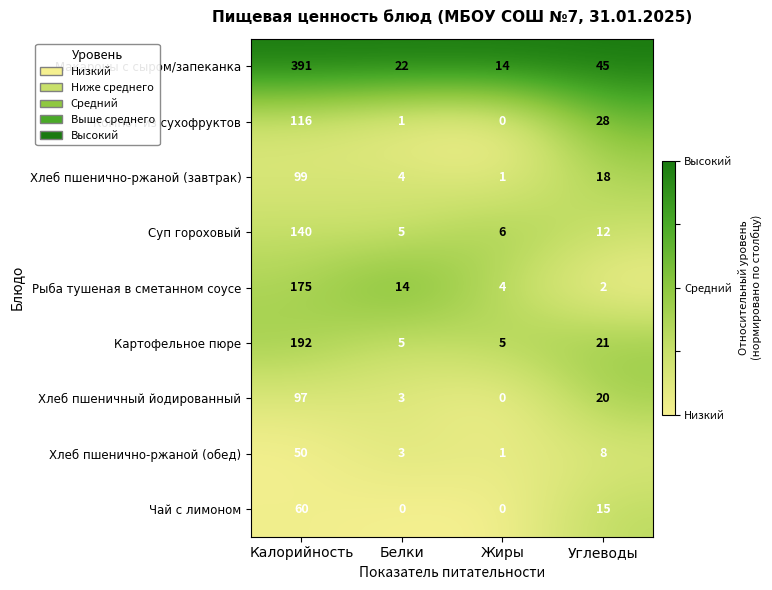

Where is Рыба тушеная в сметанном соусе nearest to the value 88?

Белки